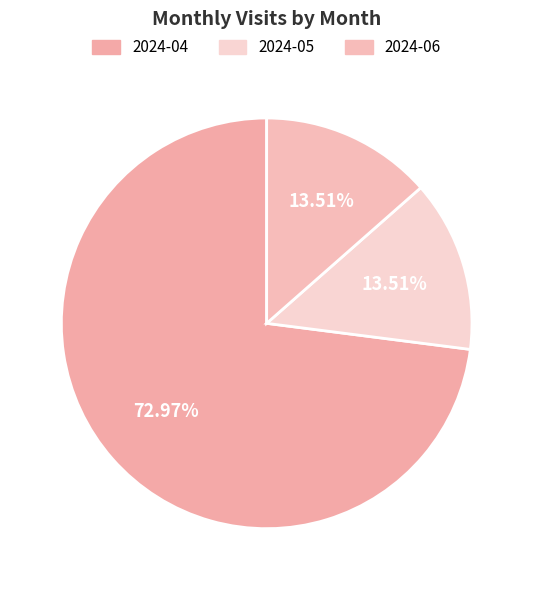

What portion of the pie excludes 2024-04?

27.0%